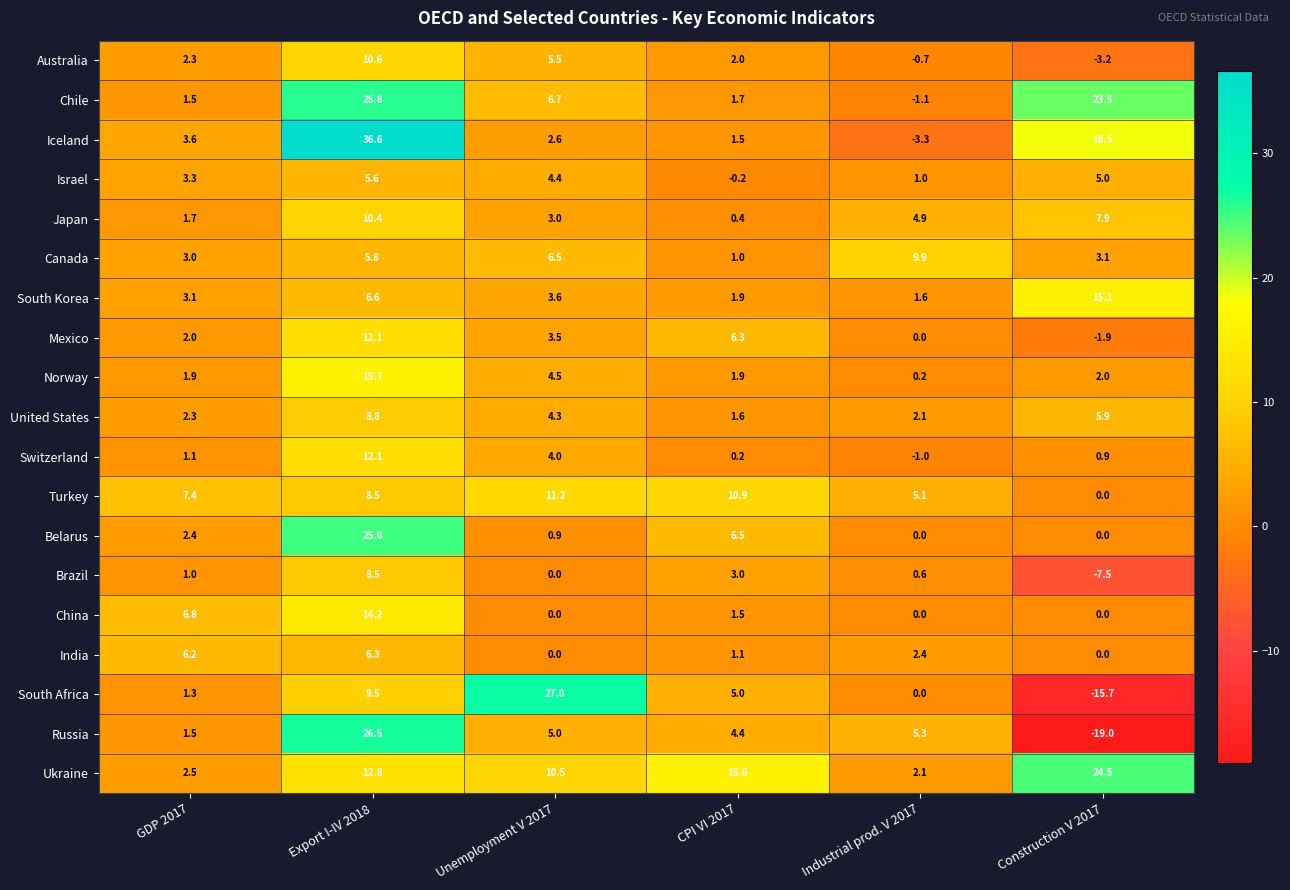

Count the number of data series in this chart.

19